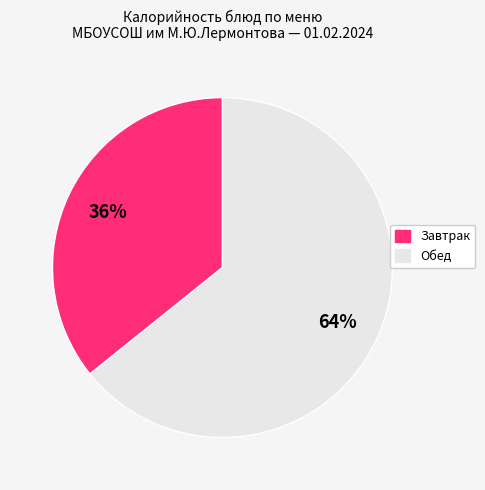

Does any single category account for the majority?

Yes